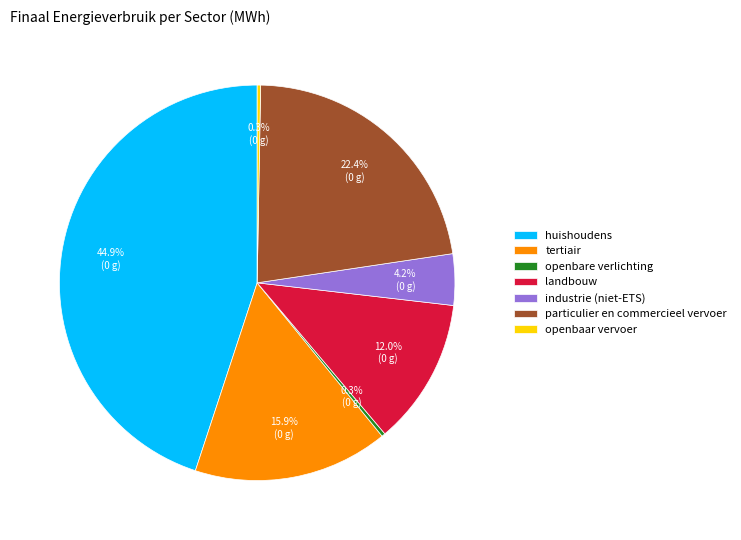

How many slices are in this pie chart?

7